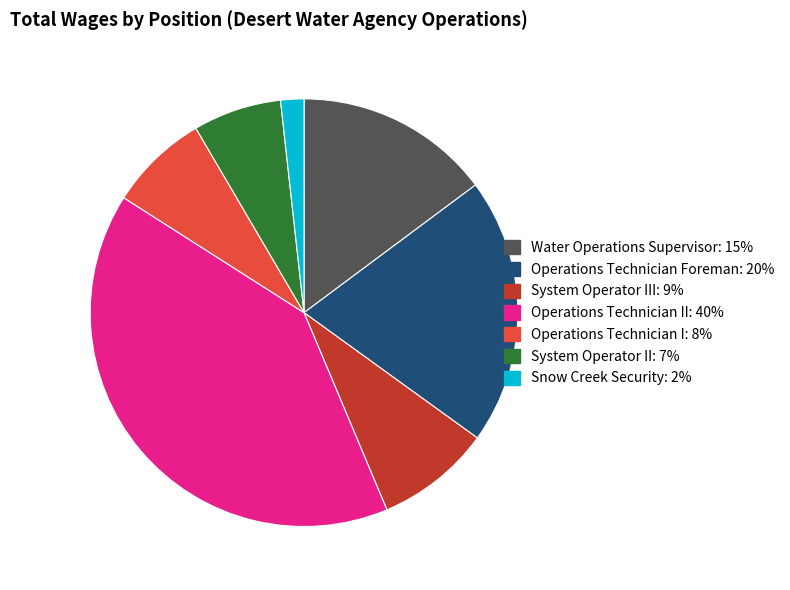

Does any single category account for the majority?

No